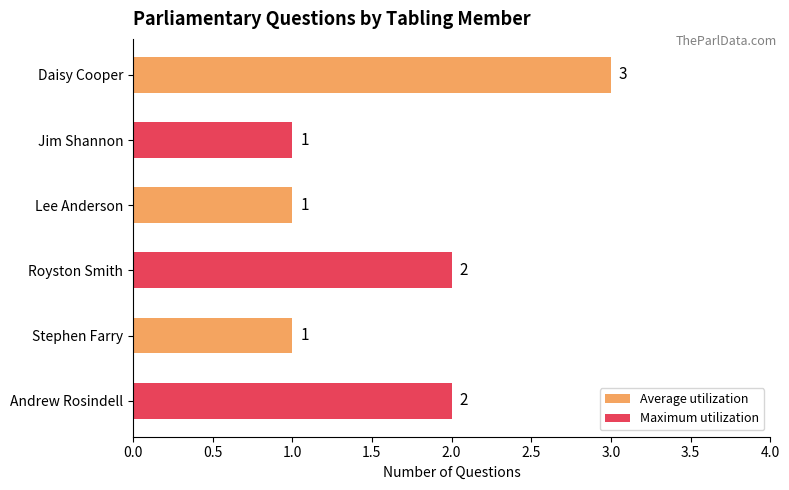

What is the label of the 5th bar from the bottom?

Jim Shannon